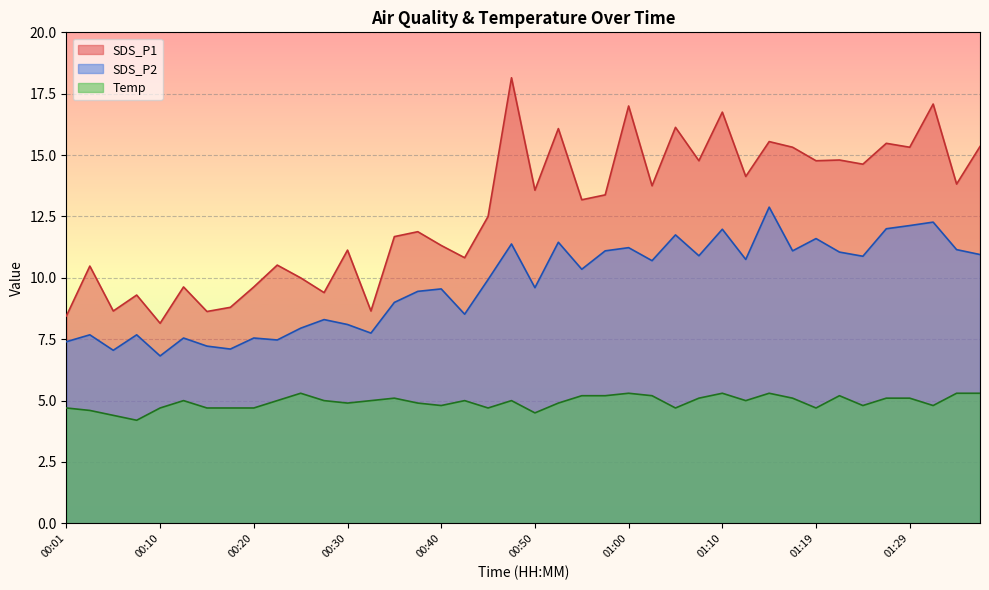

What is the label of the 39th point from the right?

00:03